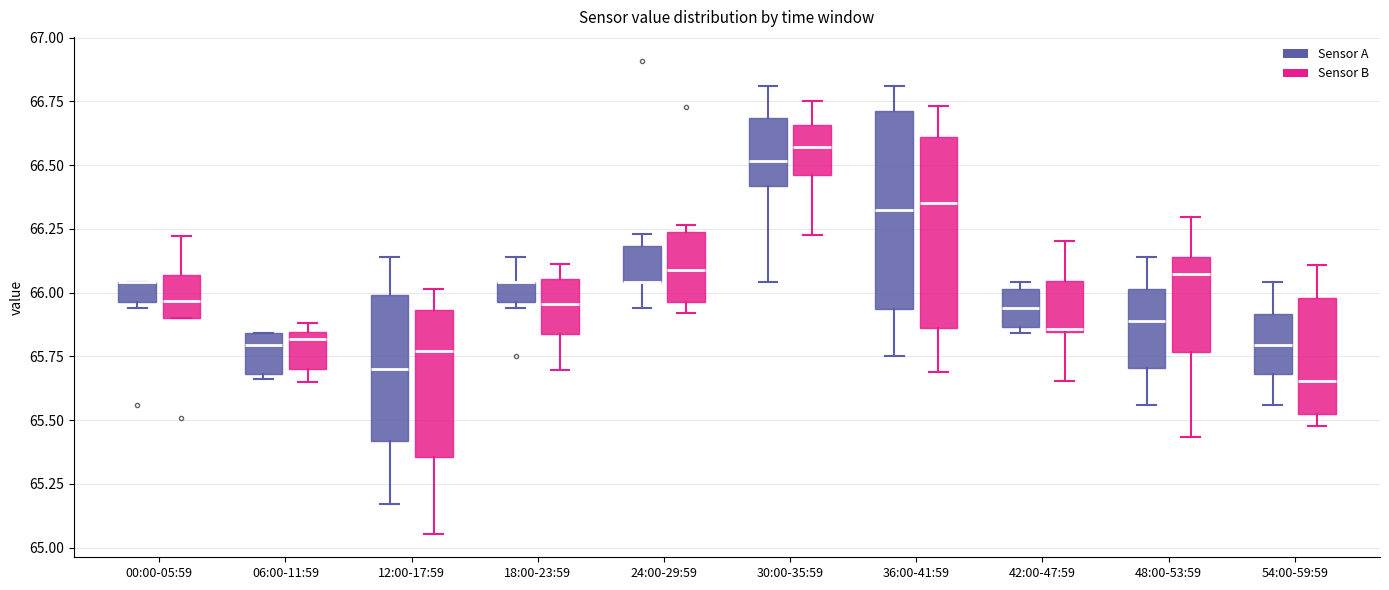

Reading left to right, transcribe this box plot: for each box, give where its median line is, the range the box spans, and where its two whiskers end, as read against the y-axis. The values are not printed on the chart, so give them approximately, as read against the axis.

00:00-05:59 (Sensor A): median 66.05 (drawn on the box's upper edge), box 65.95 to 66.05, whiskers 65.95 (just below the box's lower edge) to 66.05
00:00-05:59 (Sensor B): median 65.95, box 65.90 to 66.05, whiskers 65.90 to 66.20
06:00-11:59 (Sensor A): median 65.80, box 65.70 to 65.85, whiskers 65.65 to 65.85
06:00-11:59 (Sensor B): median 65.80, box 65.70 to 65.85, whiskers 65.65 to 65.90
12:00-17:59 (Sensor A): median 65.70, box 65.40 to 66.00, whiskers 65.15 to 66.15
12:00-17:59 (Sensor B): median 65.75, box 65.35 to 65.95, whiskers 65.05 to 66.00
18:00-23:59 (Sensor A): median 66.05 (drawn on the box's upper edge), box 65.95 to 66.05, whiskers 65.95 (just below the box's lower edge) to 66.15
18:00-23:59 (Sensor B): median 65.95, box 65.85 to 66.05, whiskers 65.70 to 66.10
24:00-29:59 (Sensor A): median 66.05 (drawn on the box's lower edge), box 66.05 to 66.20, whiskers 65.95 to 66.25
24:00-29:59 (Sensor B): median 66.10, box 65.95 to 66.25, whiskers 65.90 to 66.25 (just above the box's upper edge)
30:00-35:59 (Sensor A): median 66.50, box 66.40 to 66.70, whiskers 66.05 to 66.80
30:00-35:59 (Sensor B): median 66.55, box 66.45 to 66.65, whiskers 66.25 to 66.75
36:00-41:59 (Sensor A): median 66.35, box 65.95 to 66.70, whiskers 65.75 to 66.80
36:00-41:59 (Sensor B): median 66.35, box 65.85 to 66.60, whiskers 65.70 to 66.75
42:00-47:59 (Sensor A): median 65.95, box 65.85 to 66.00, whiskers 65.85 (just below the box's lower edge) to 66.05
42:00-47:59 (Sensor B): median 65.85, box 65.85 to 66.05, whiskers 65.65 to 66.20
48:00-53:59 (Sensor A): median 65.90, box 65.70 to 66.00, whiskers 65.55 to 66.15
48:00-53:59 (Sensor B): median 66.05, box 65.75 to 66.15, whiskers 65.45 to 66.30
54:00-59:59 (Sensor A): median 65.80, box 65.70 to 65.90, whiskers 65.55 to 66.05
54:00-59:59 (Sensor B): median 65.65, box 65.50 to 66.00, whiskers 65.50 (just below the box's lower edge) to 66.10